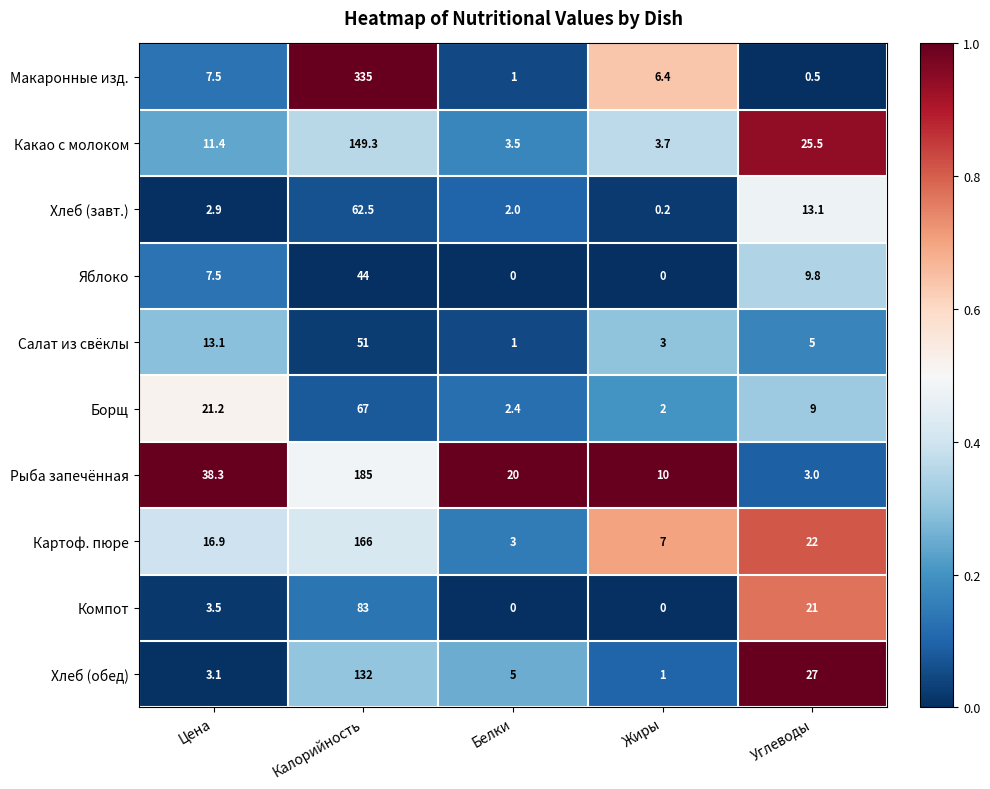

Read the Хлеб (завт.) value at Углеводы.

13.1